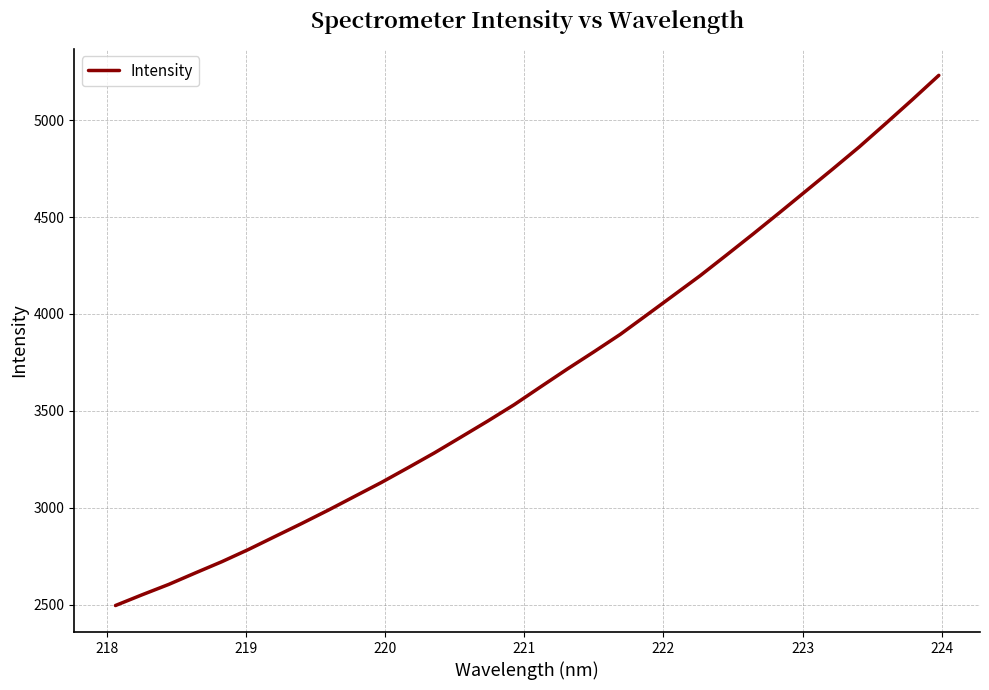

What is the smallest value displayed?

2496.6